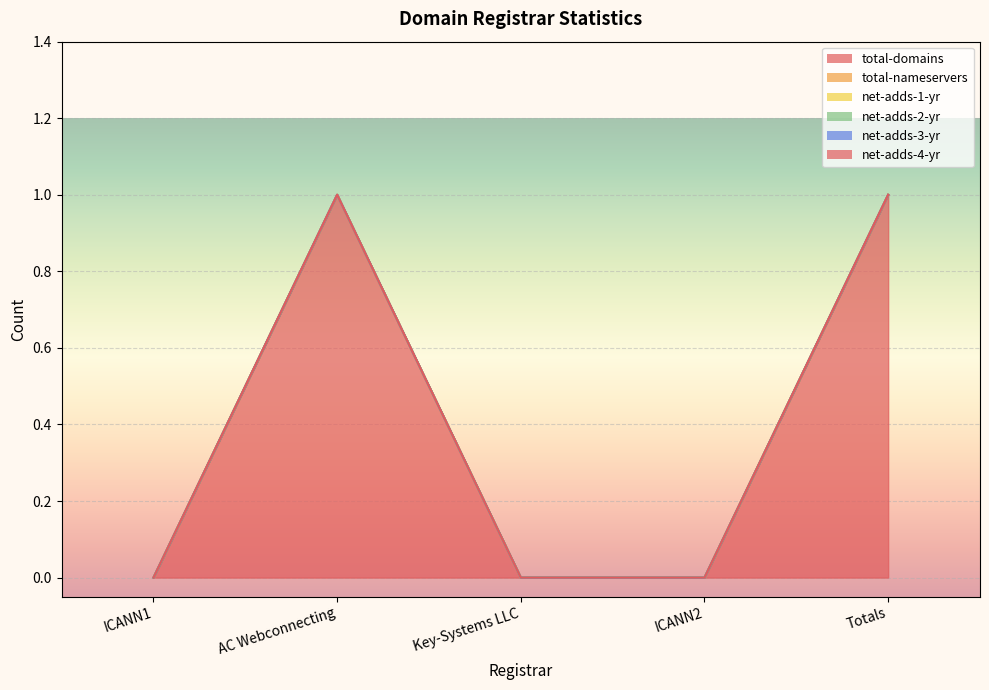

What is the maximum value shown in the chart?

1